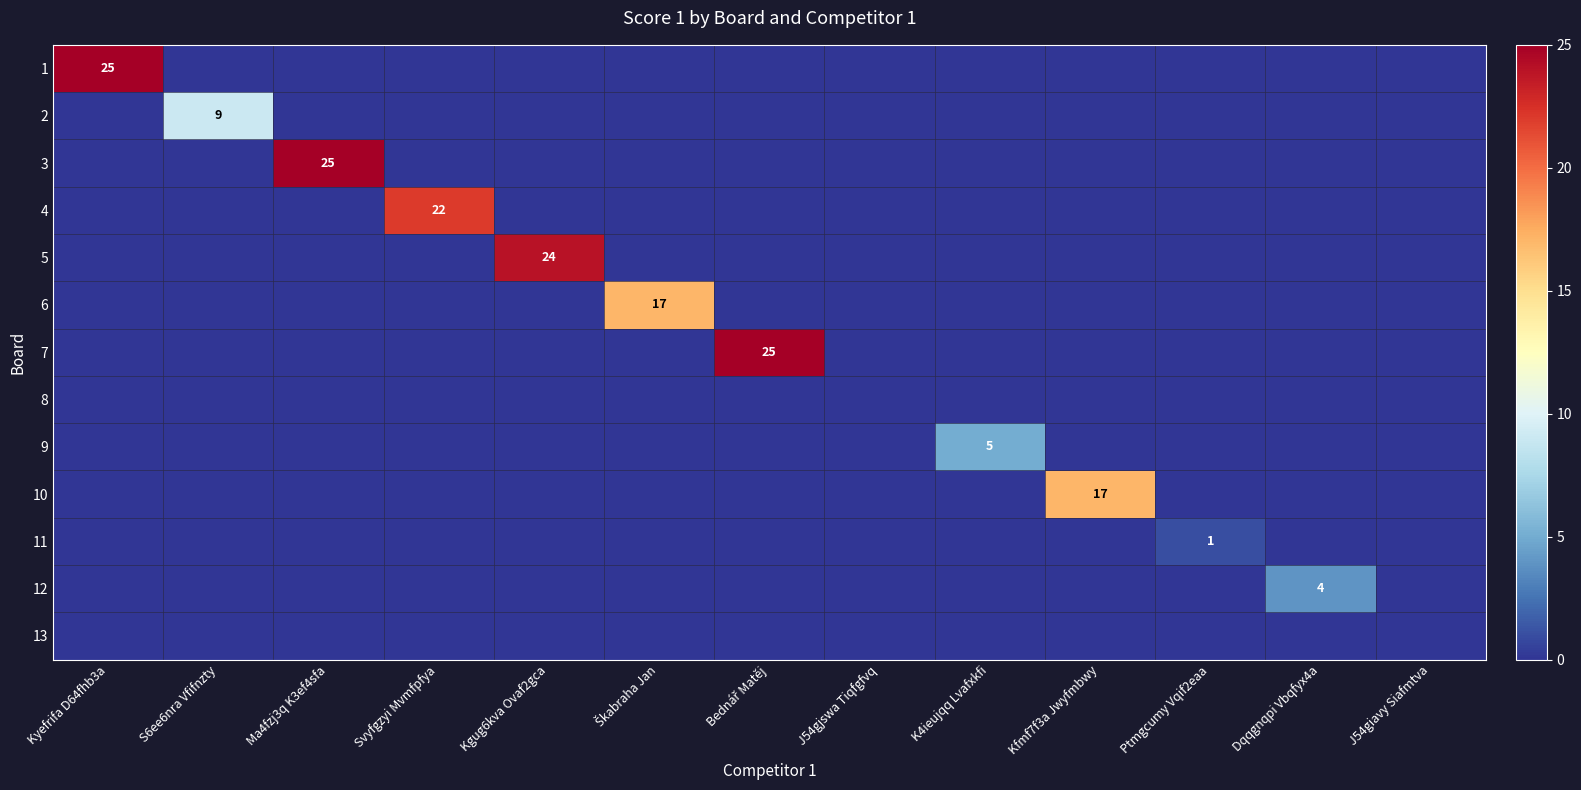

The value of 2 at S6ee6nra Vfifnzty is 9. True or false?

True